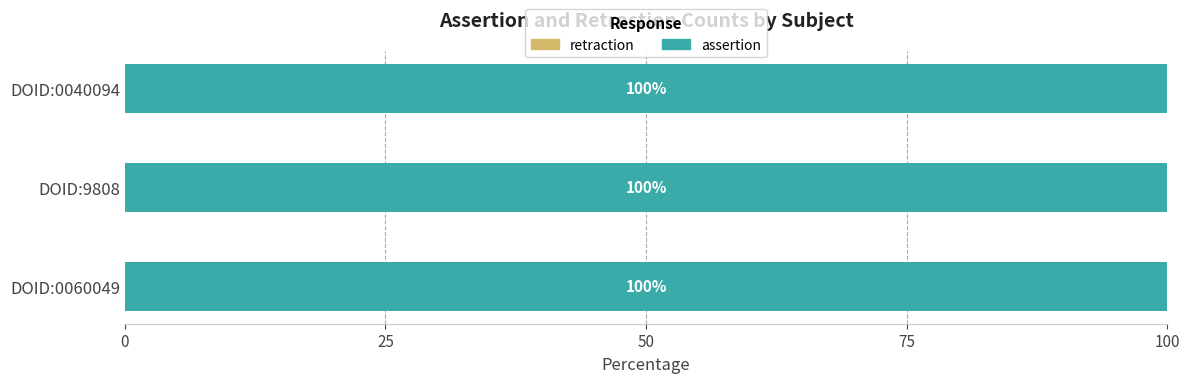

The value of assertion at DOID:0060049 is 1. True or false?

True